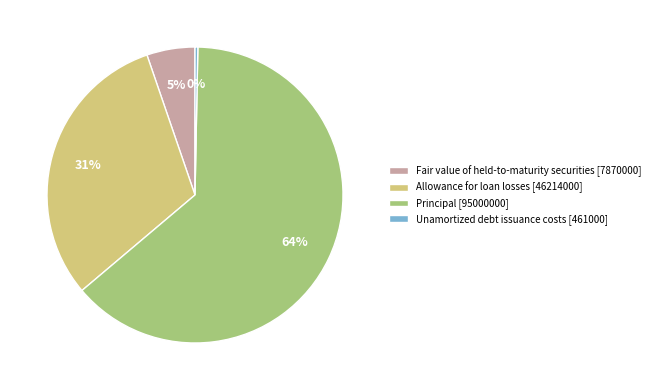

What is the largest slice in the pie chart?

Principal